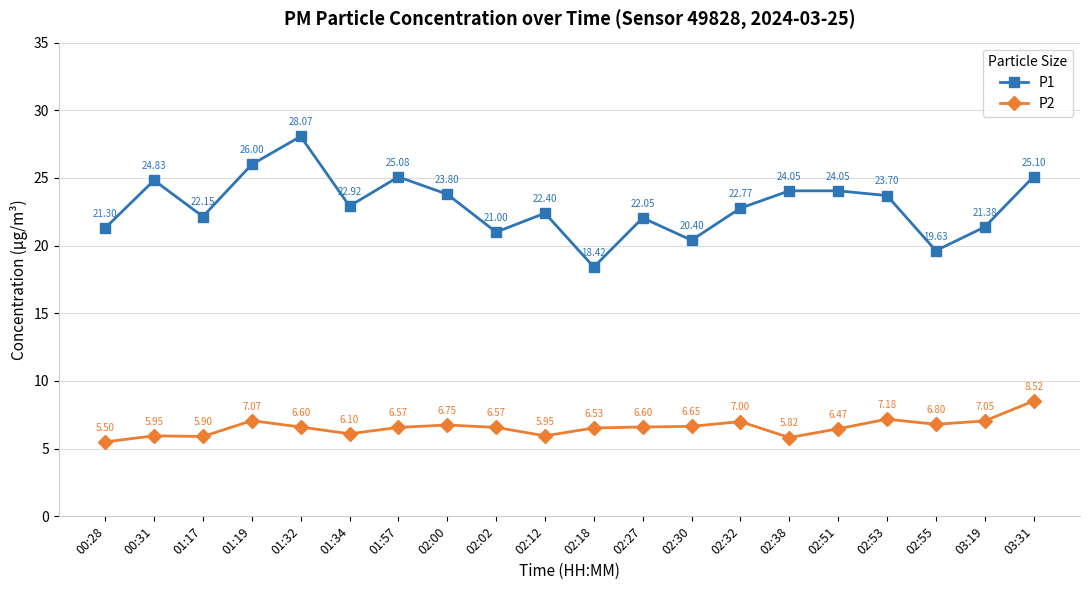

What is the difference between the second highest and second lowest values in the P1 series?

6.4